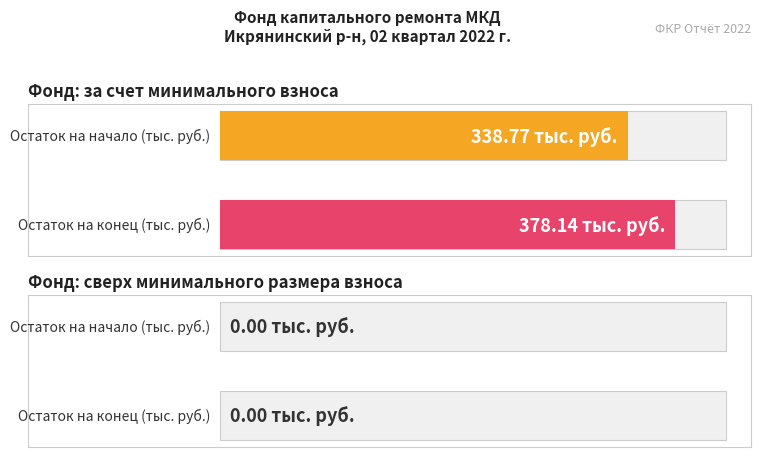

How many series are shown in this chart?

2